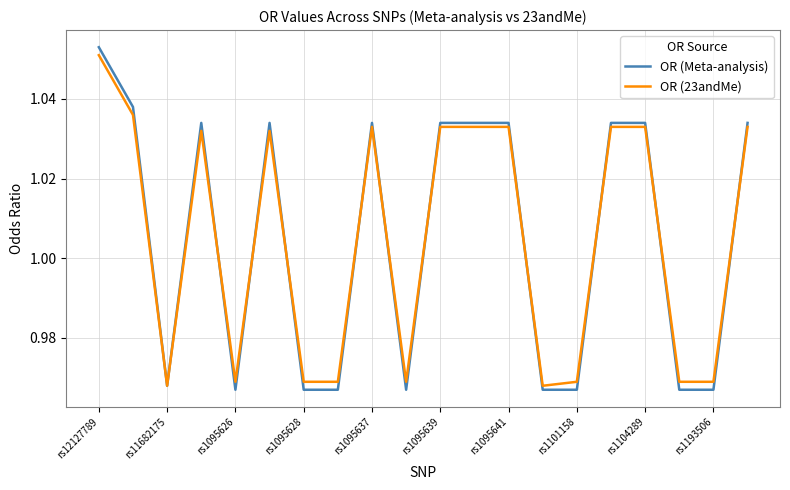

How many OR (Meta-analysis) values are between 0 and 1?

9